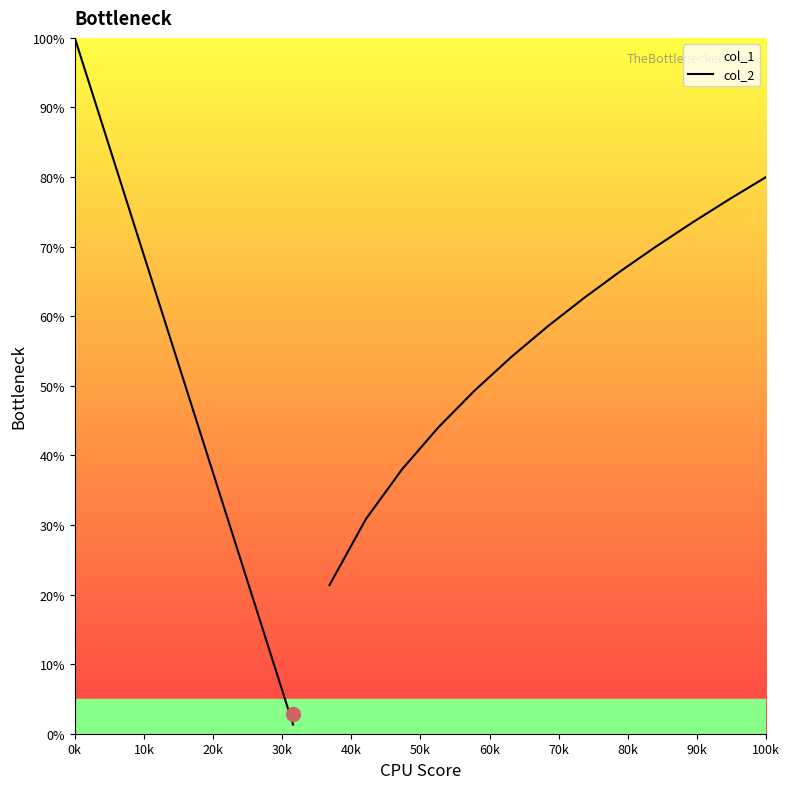

Reading left to right, transcribe all the data shown in this chart.

100.0	83.6	67.1	50.7	34.2	17.8	1.3